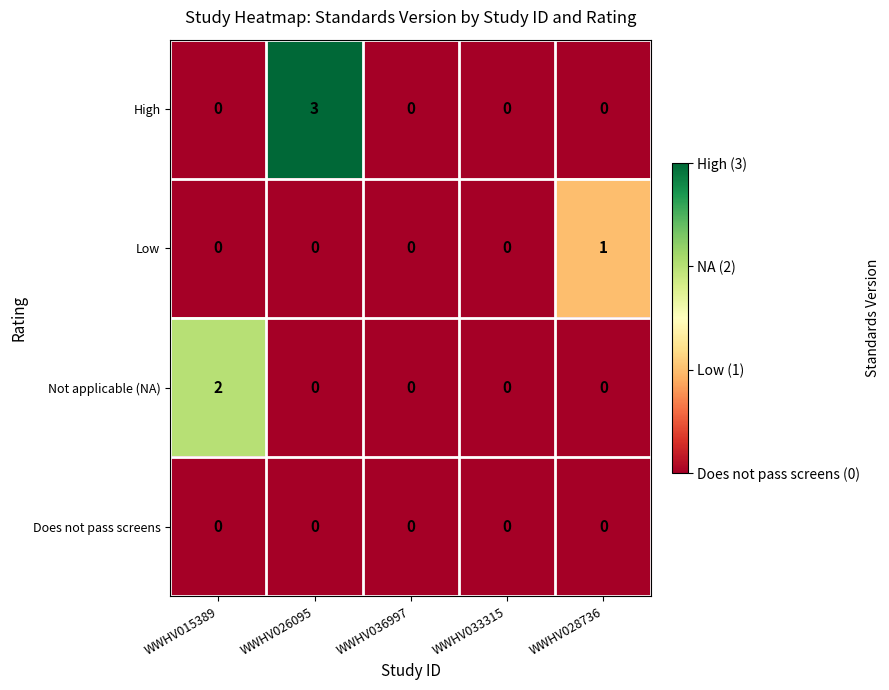

At which category does the chart reach its peak across all series?

WWHV026095